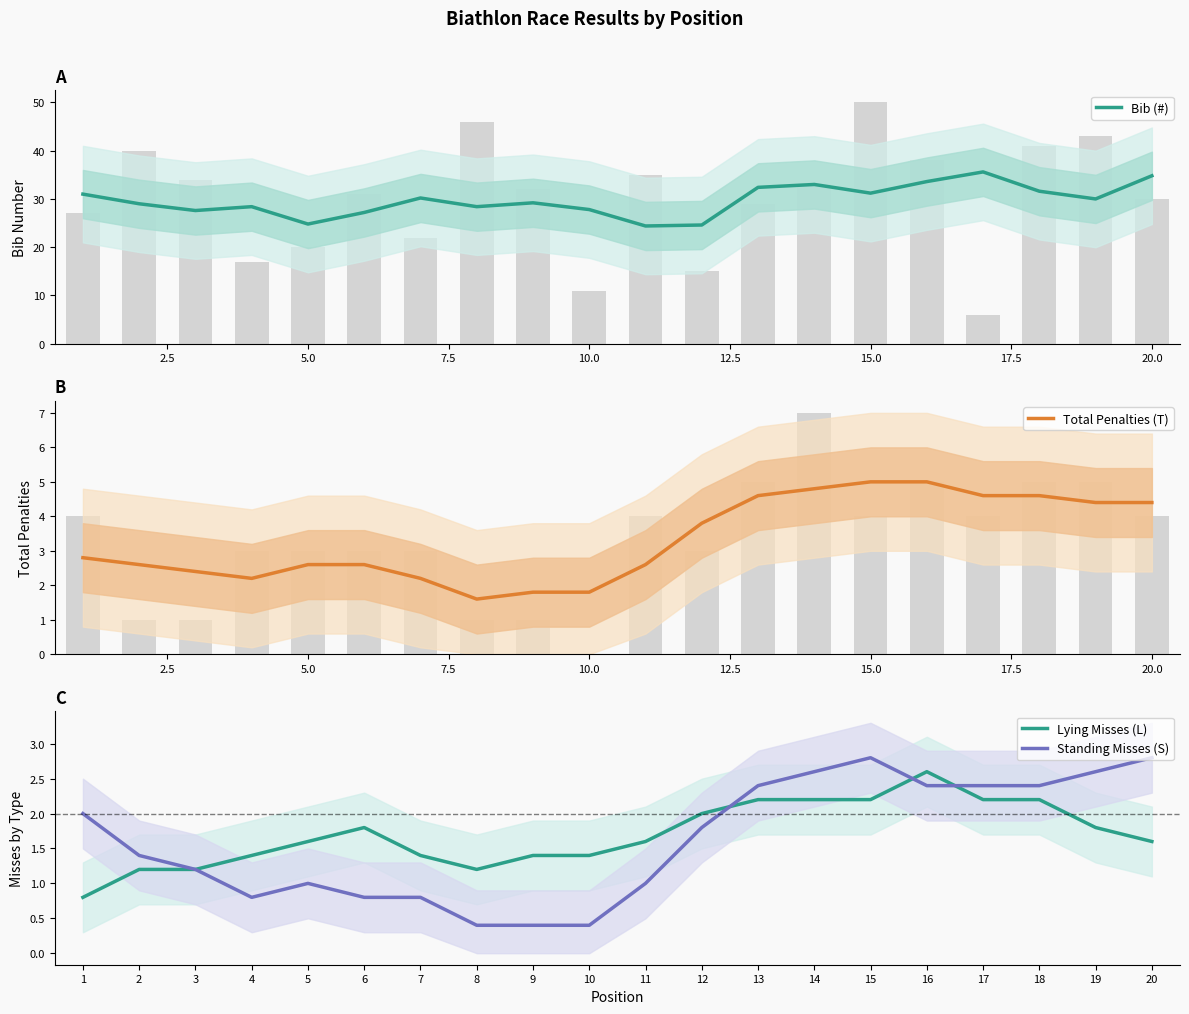

What is the minimum value for Lying Misses (L)?

0.8